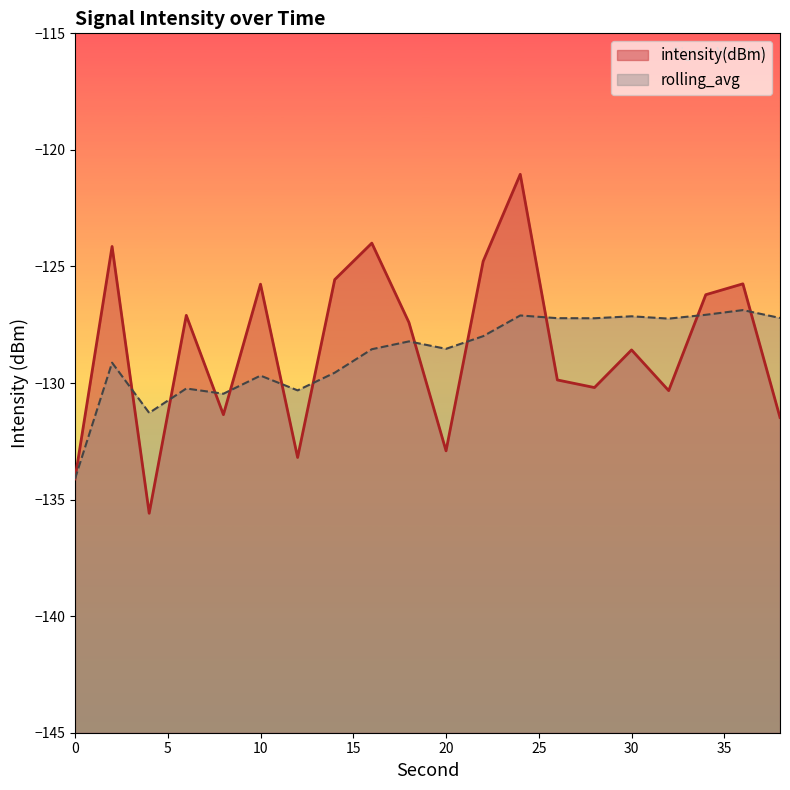

What is the difference between the maximum and second lowest values in the rolling_avg series?

4.4